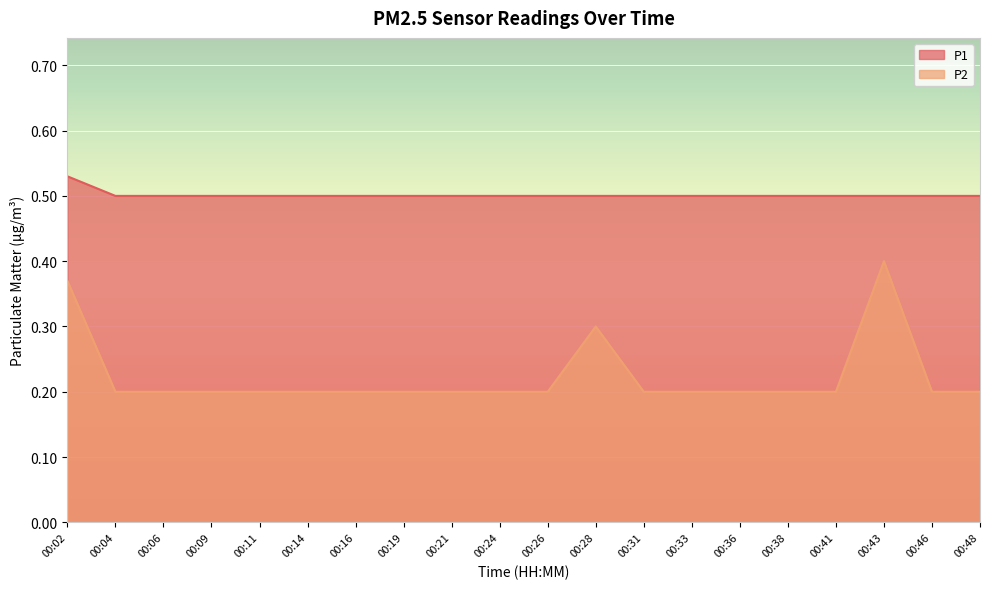

What is the total value across all series at 00:19?

0.7